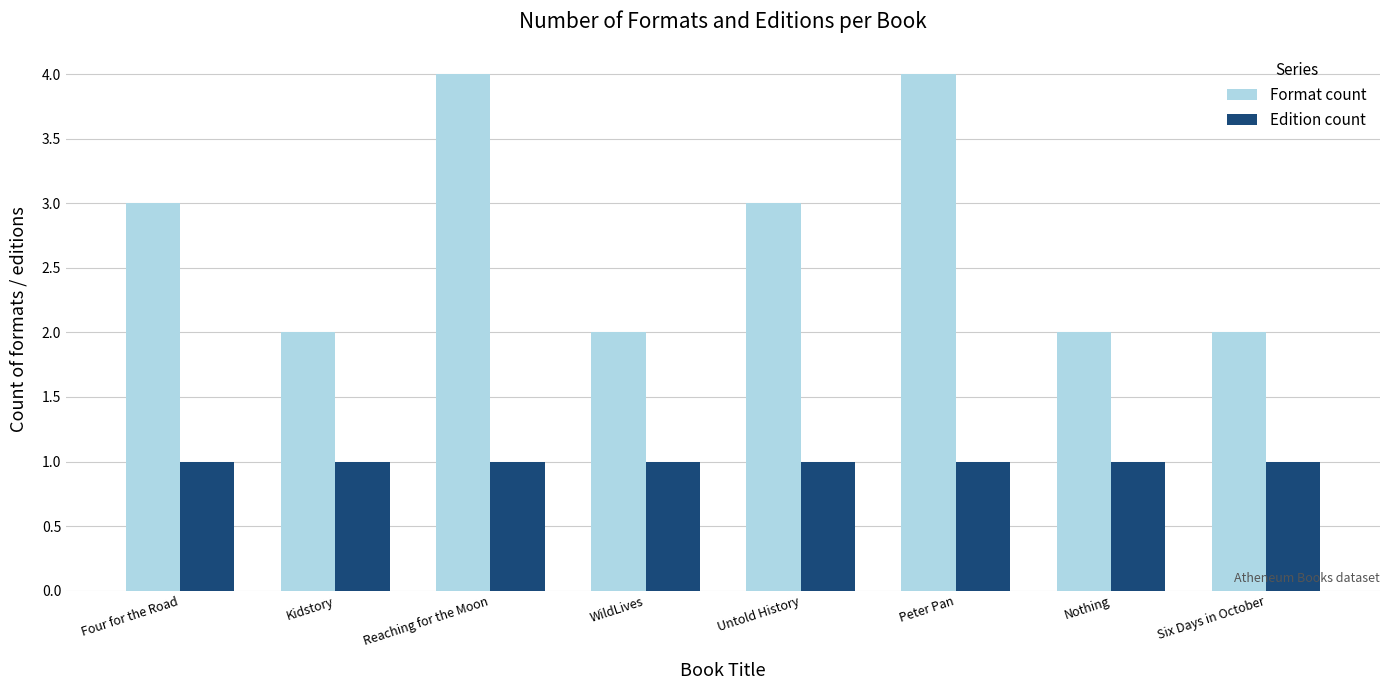

At Nothing, list the series in order from largest to smallest.

Format count, Edition count